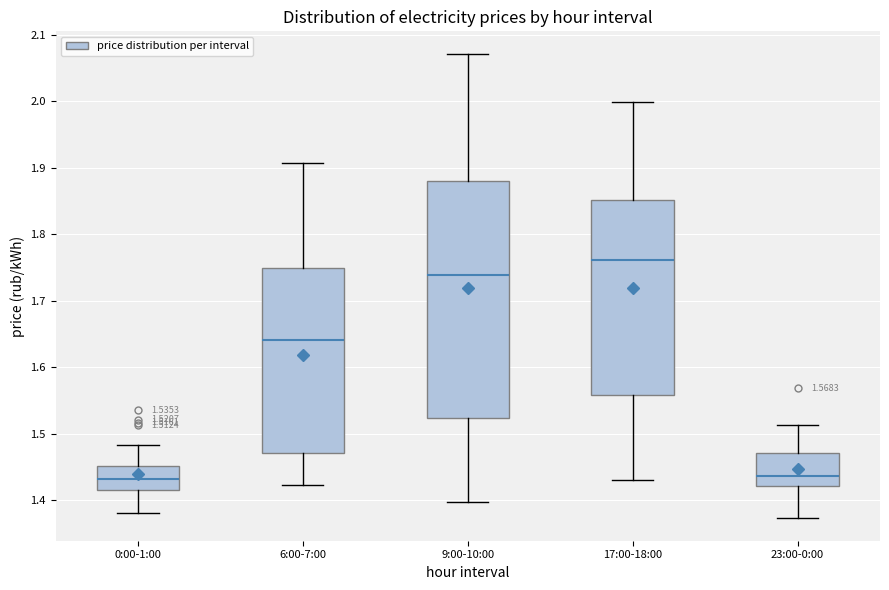

Which box's median line is the highest?

17:00-18:00